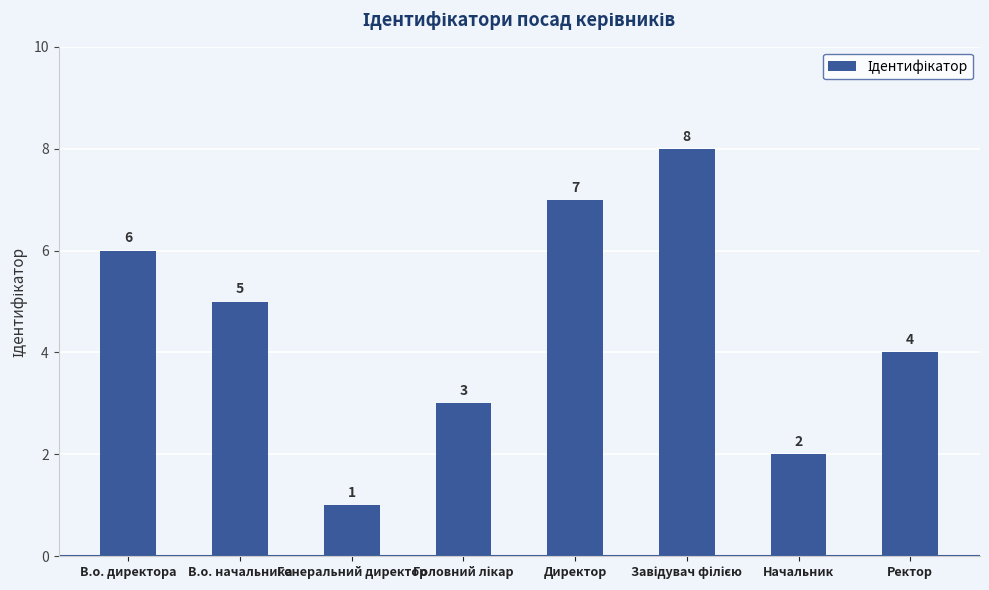

How many bars are there in total?

8